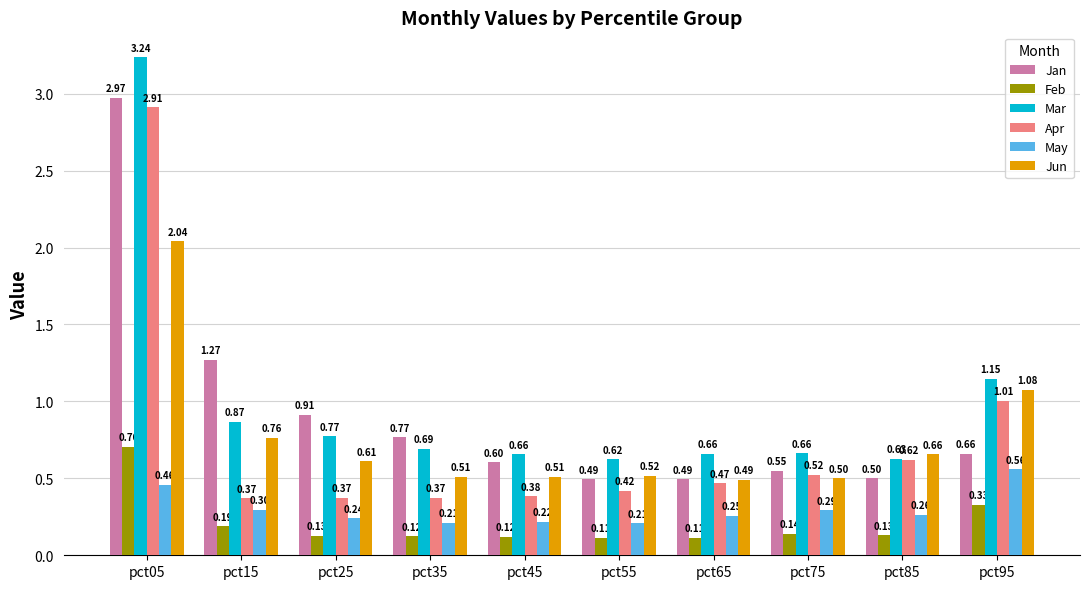

How many groups of bars are there?

10